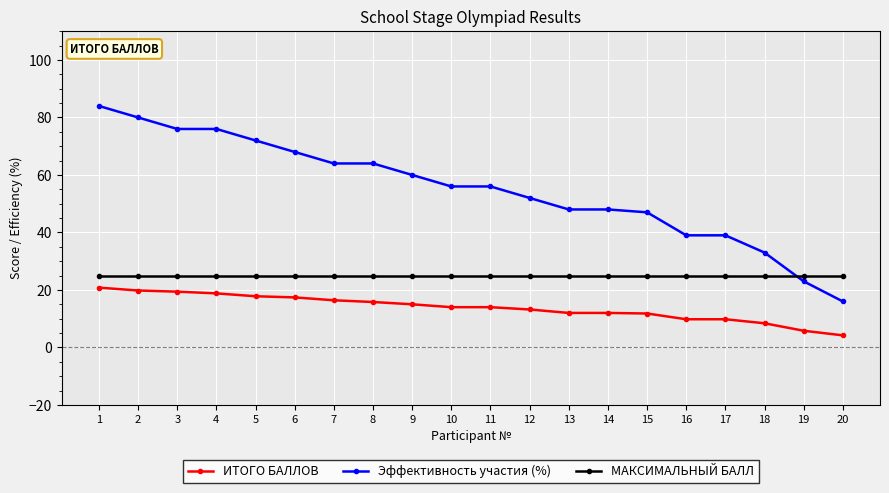

Between 5 and 13, which series saw the biggest shift?

Эффективность участия (%)